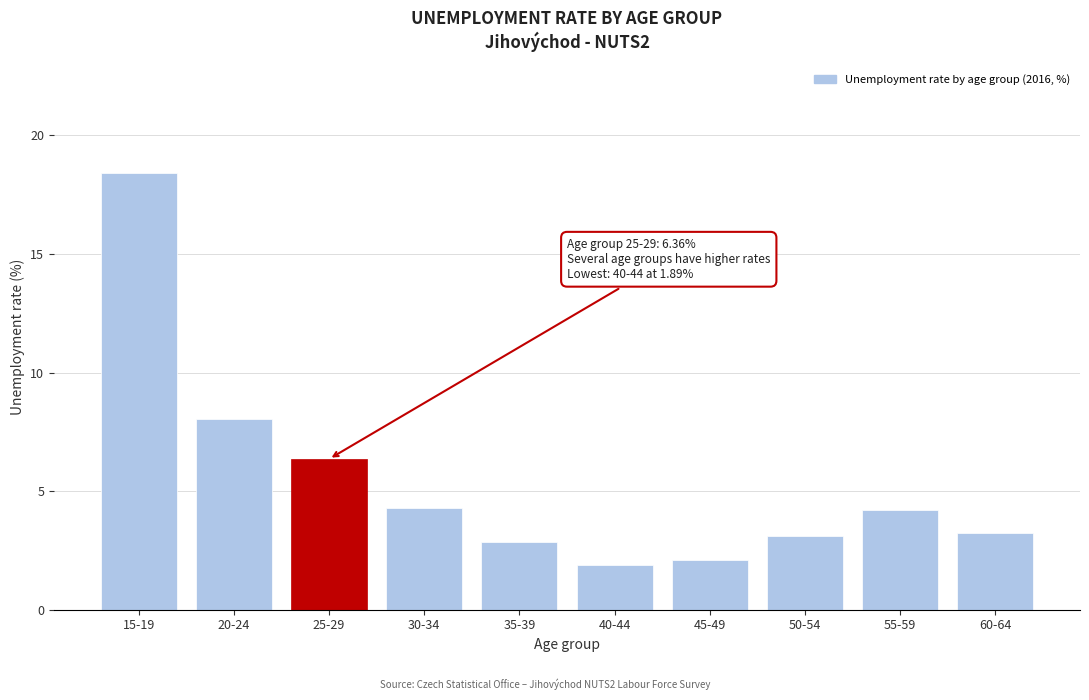

What is the label of the 2nd bar from the left?

20-24